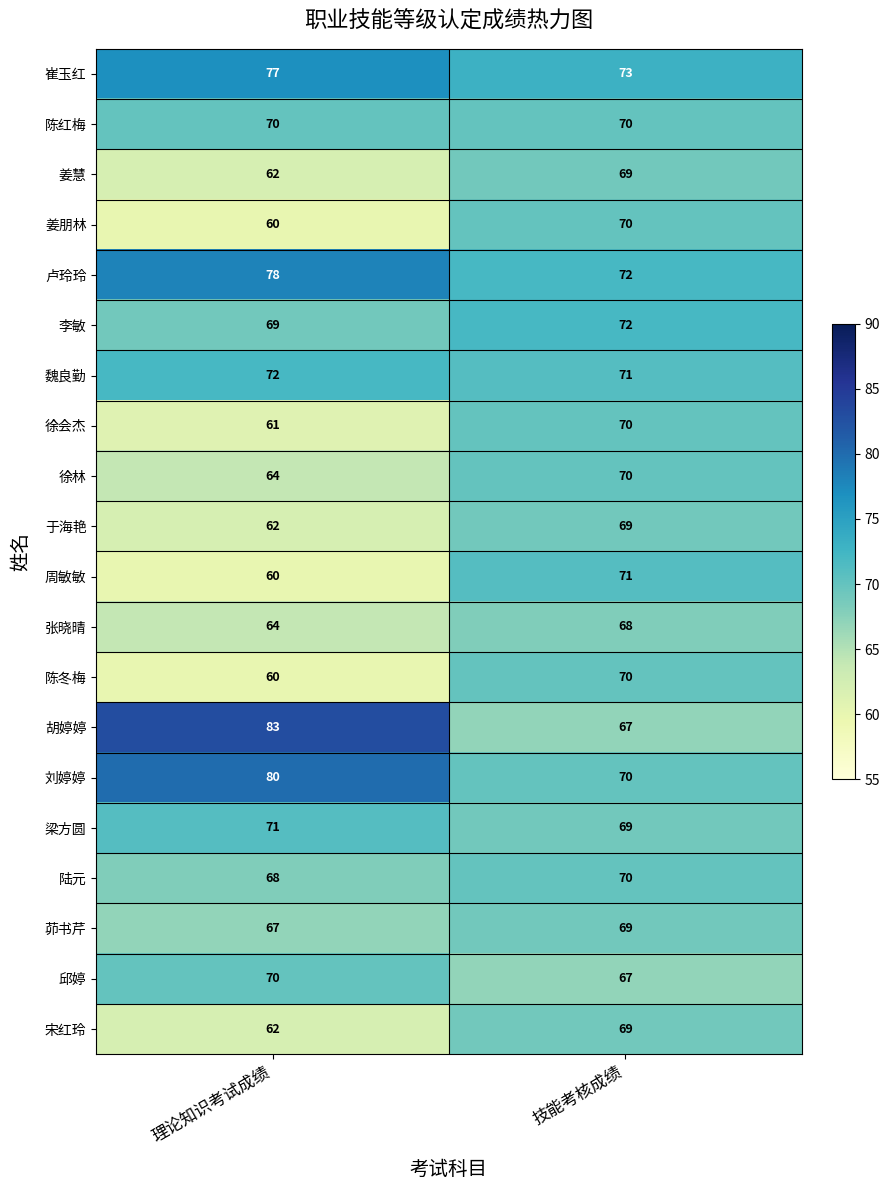

What is the smallest value displayed?

60